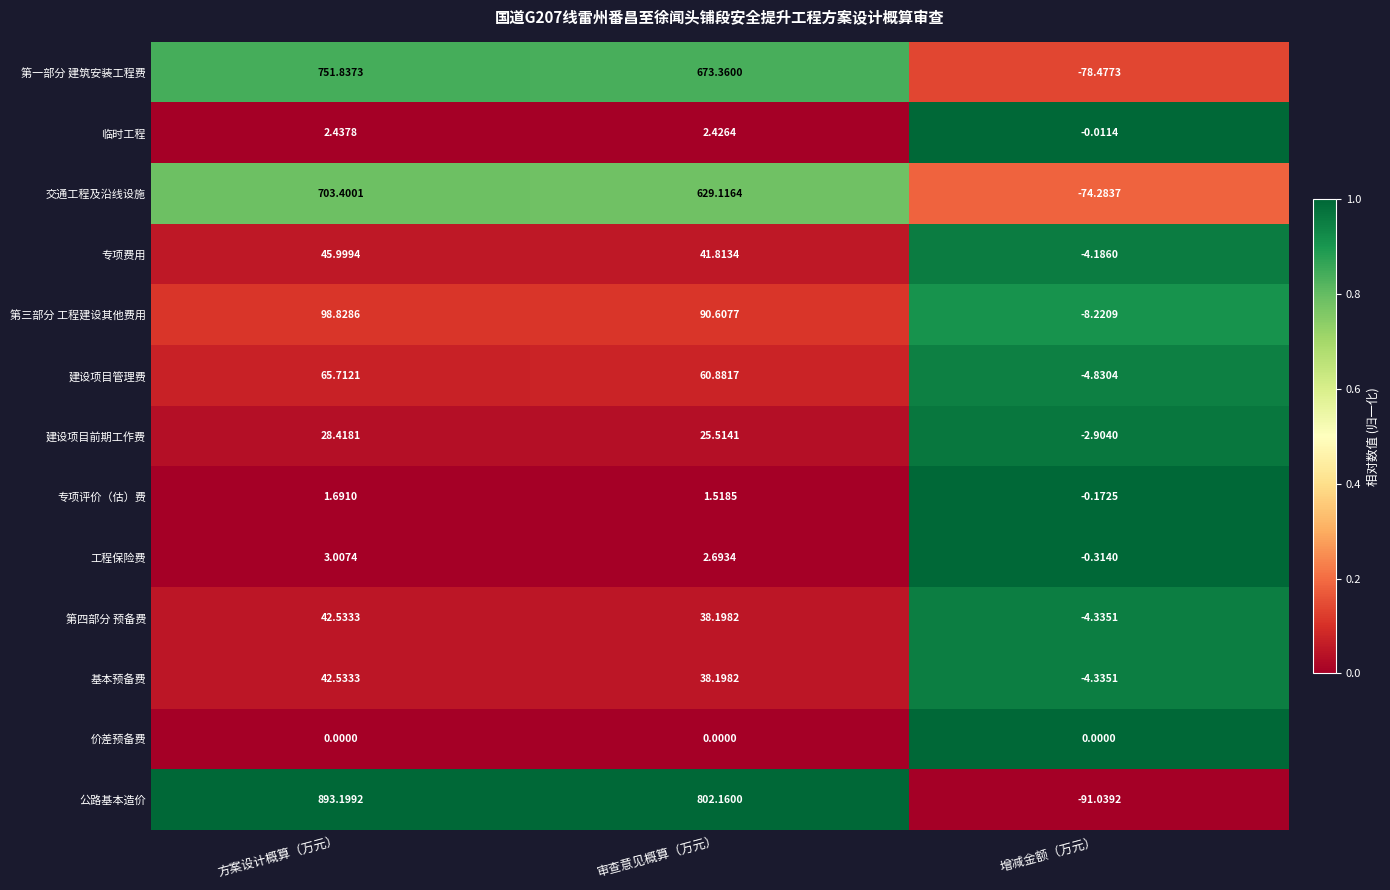

At which label does 第一部分 建筑安装工程费 reach its peak?

方案设计概算（万元）